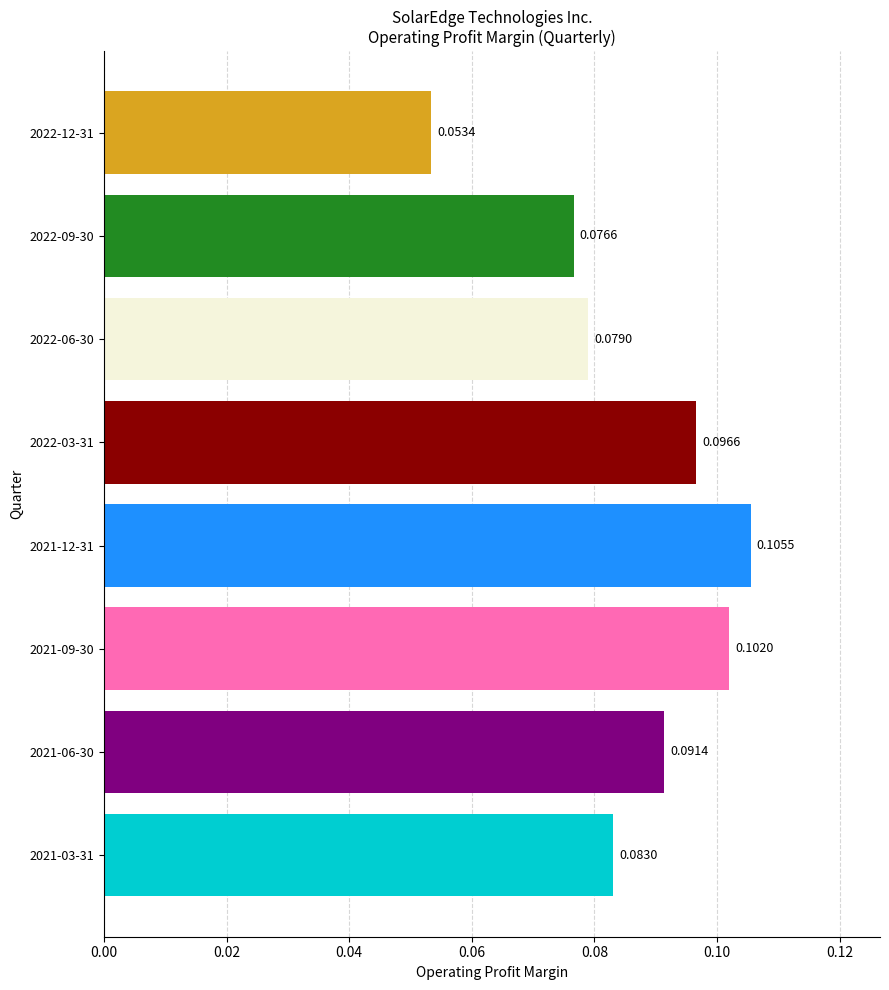

Rank the categories by value from highest to lowest.

2021-12-31, 2021-09-30, 2022-03-31, 2021-06-30, 2021-03-31, 2022-06-30, 2022-09-30, 2022-12-31